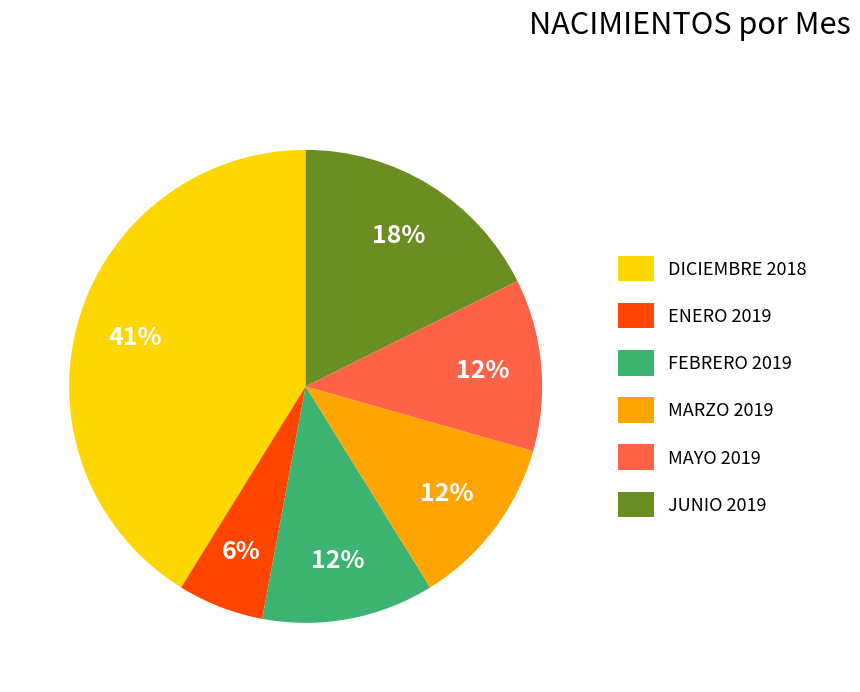

Is there a majority slice in this chart?

No